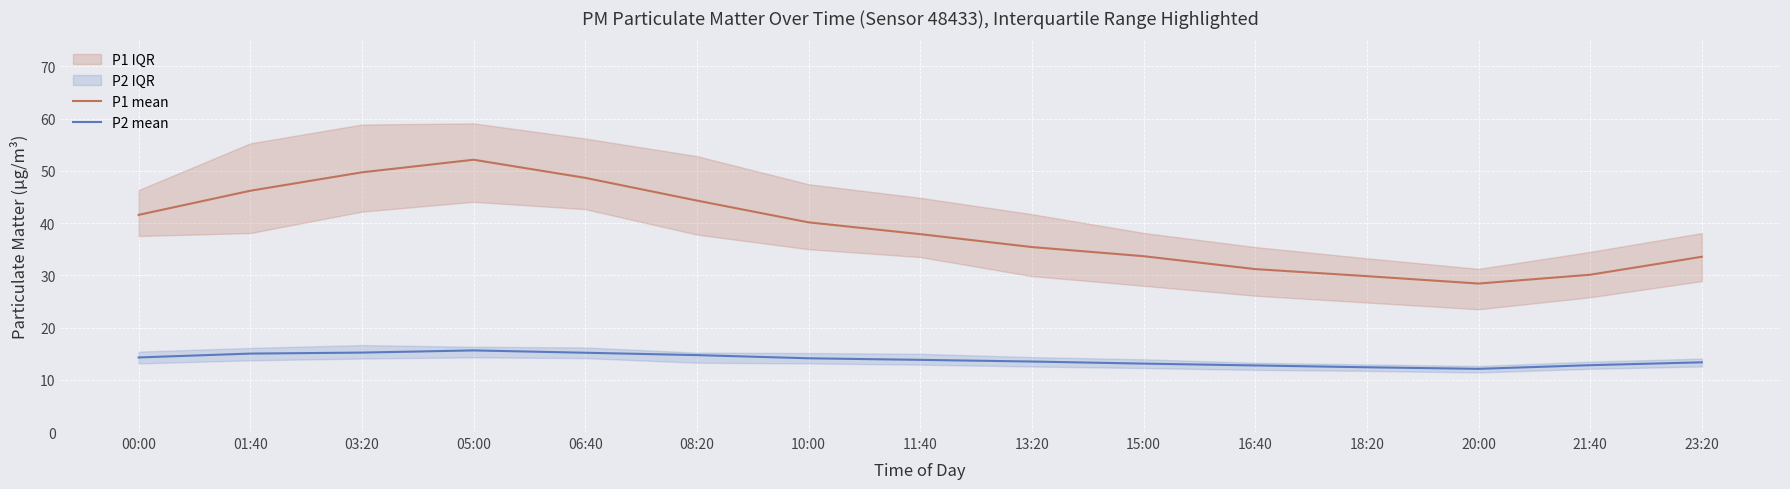

Reading left to right, transcribe all the data shown in this chart.

P1 mean: 41.6	46.2	49.7	52.1	48.7	44.3	40.1	37.9	35.4	33.7	31.2	29.9	28.4	30.1	33.6
P2 mean: 14.3	15.0	15.2	15.6	15.2	14.7	14.1	13.8	13.5	13.1	12.8	12.4	12.1	12.8	13.3